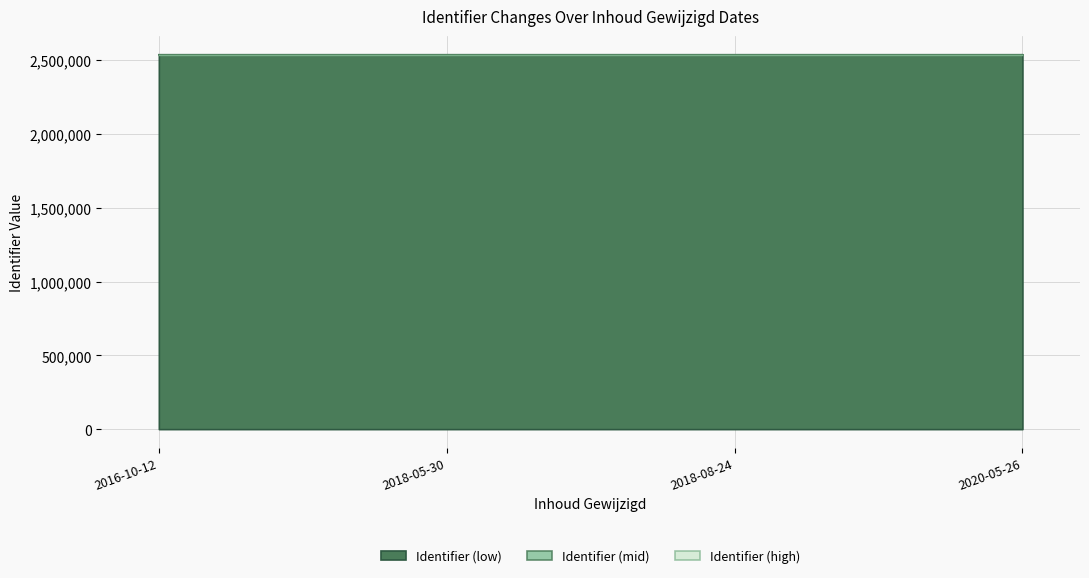

Is the value of Identifier (mid) at 2018-08-24 greater than the value of Identifier (low) at 2020-05-26?

Yes